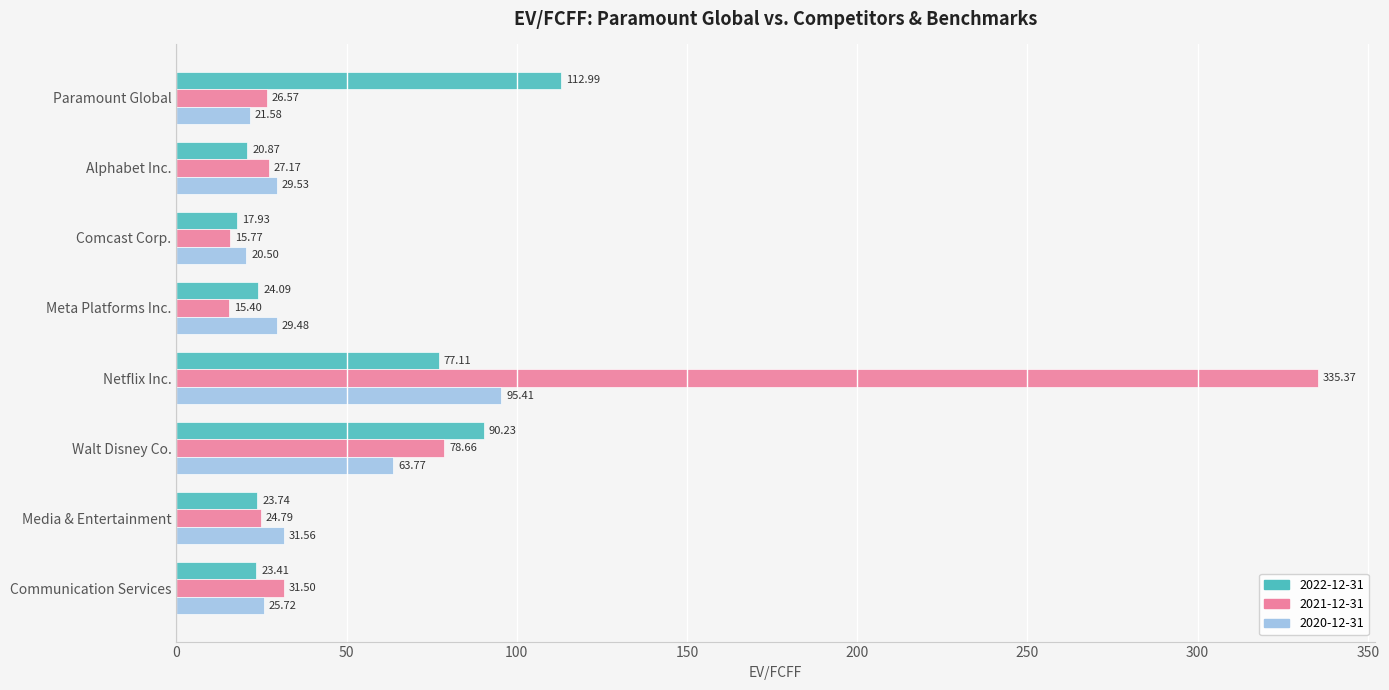

True or false: 2022-12-31 has a value of 25.3 at Walt Disney Co..

False